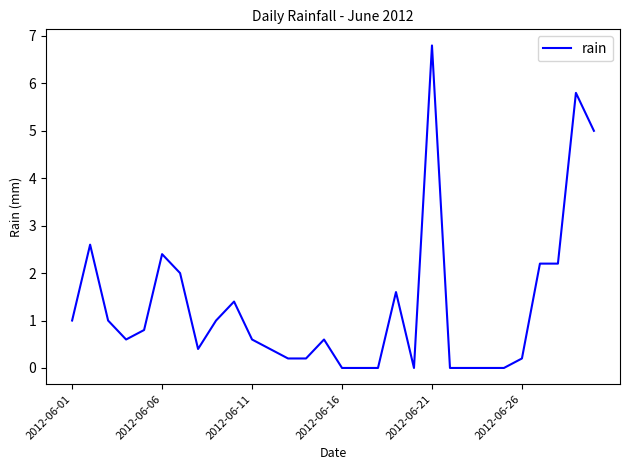

What is the maximum value shown in the chart?

6.8